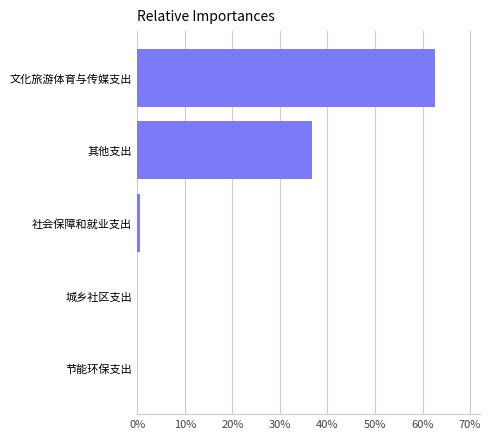

The chart shows a value of -24.4 at 节能环保支出. True or false?

False